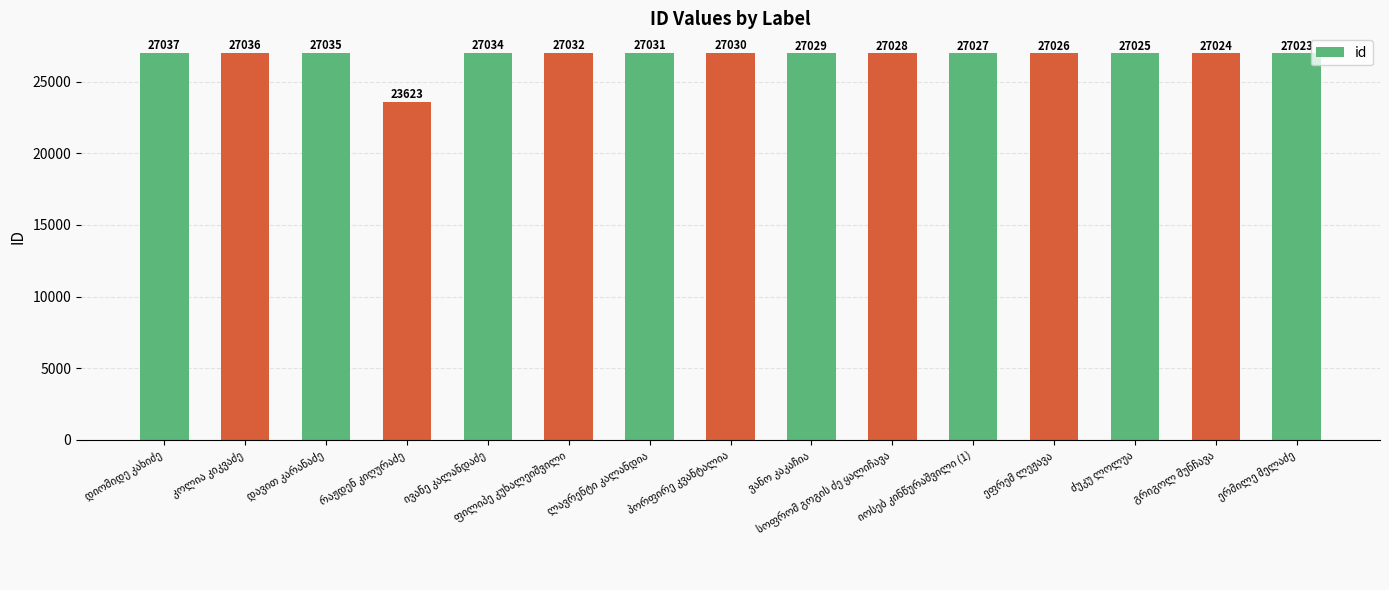

What is the smallest value displayed?

23623